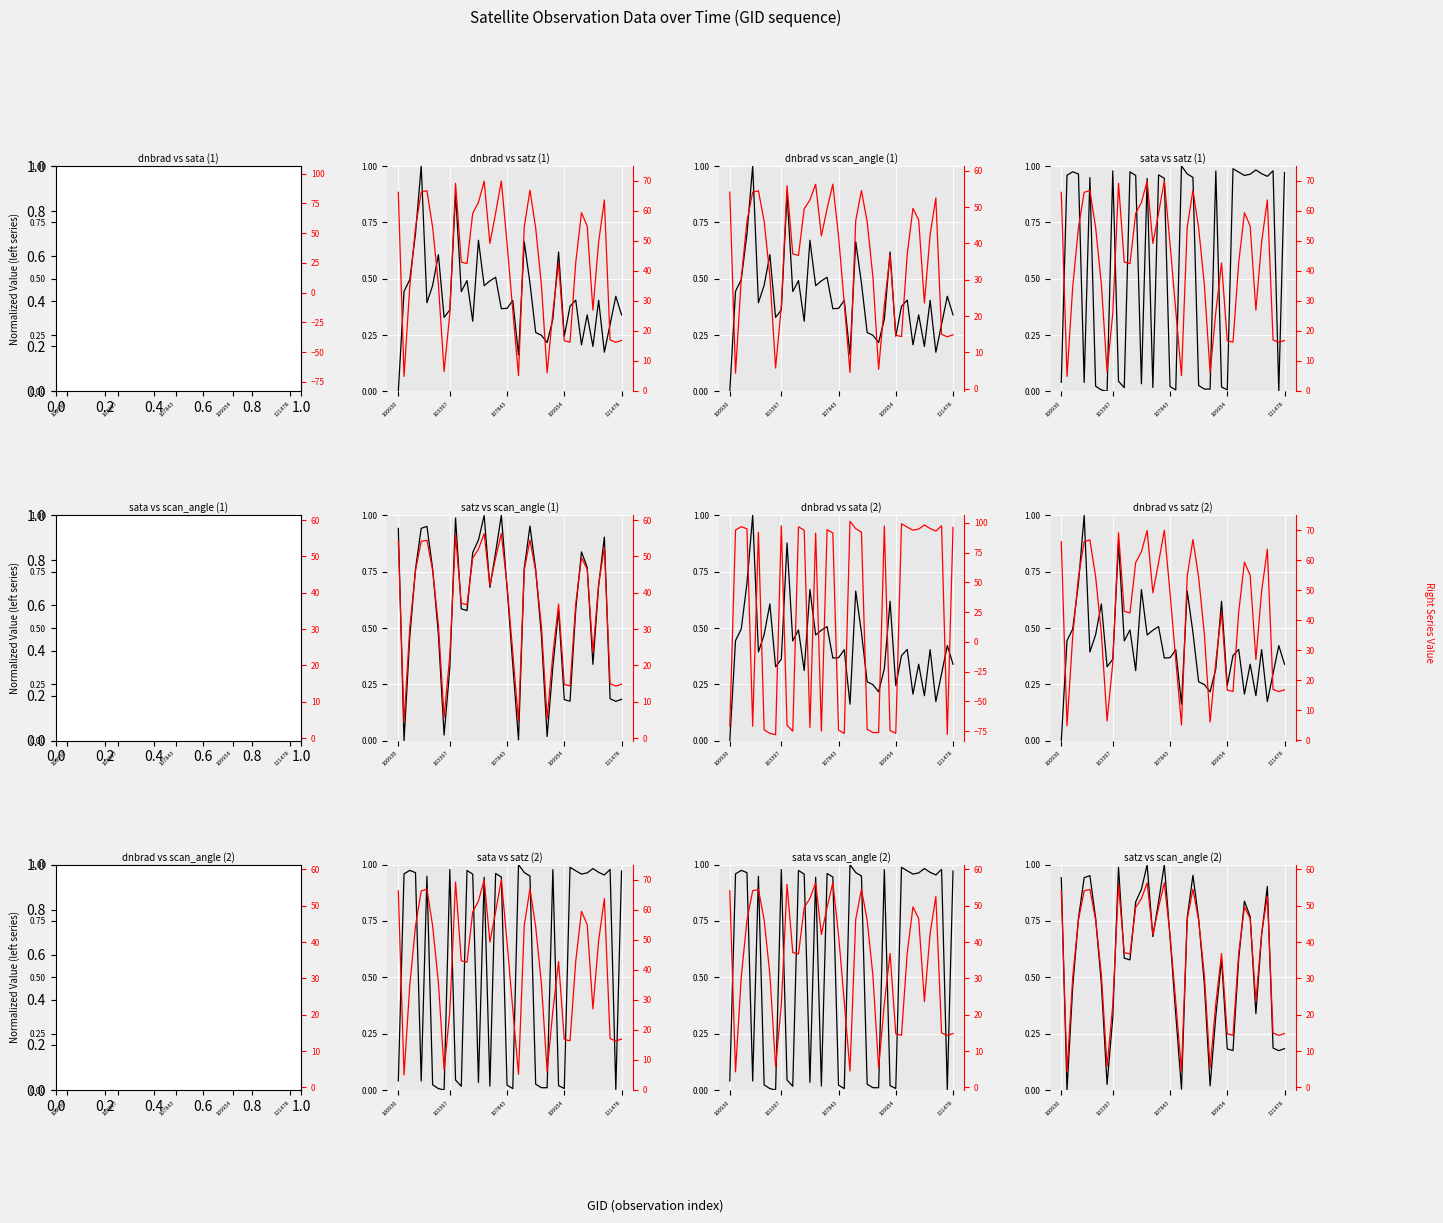

What is the difference between the highest and lowest values at 100930?

54.1